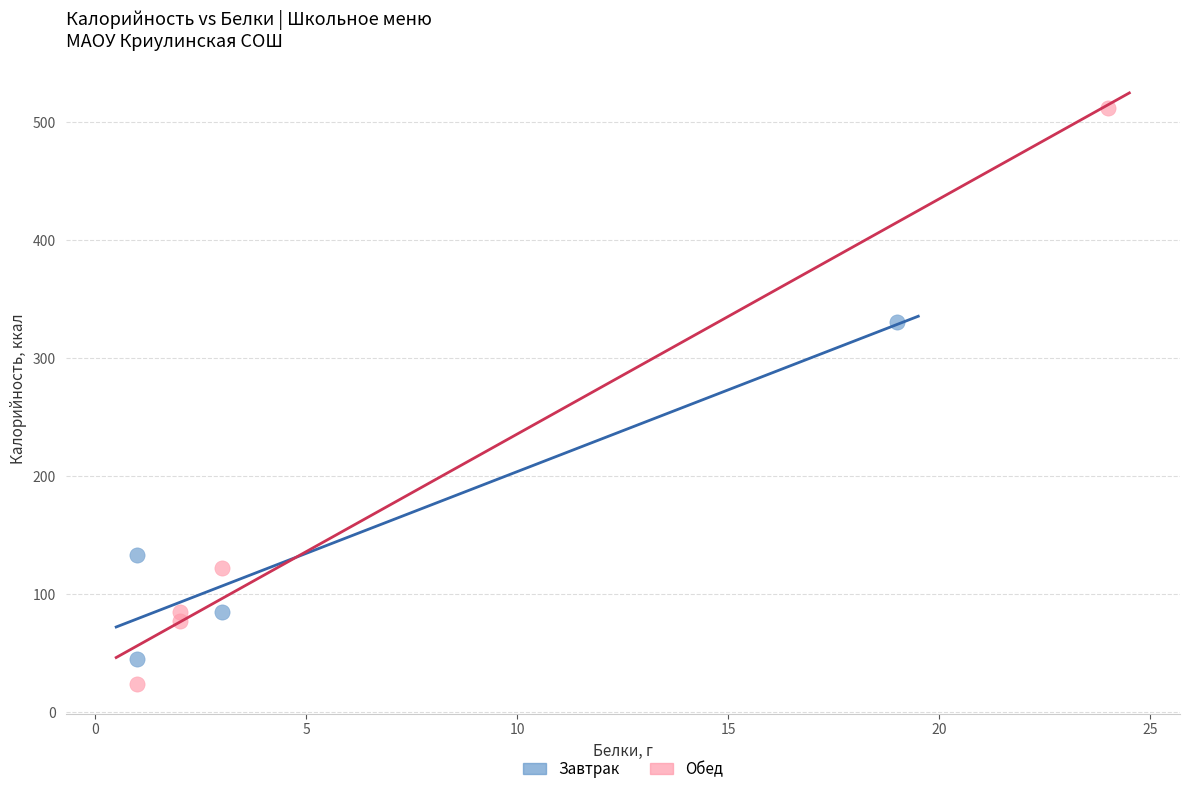

What are all the series names shown in the legend?

Завтрак, Обед